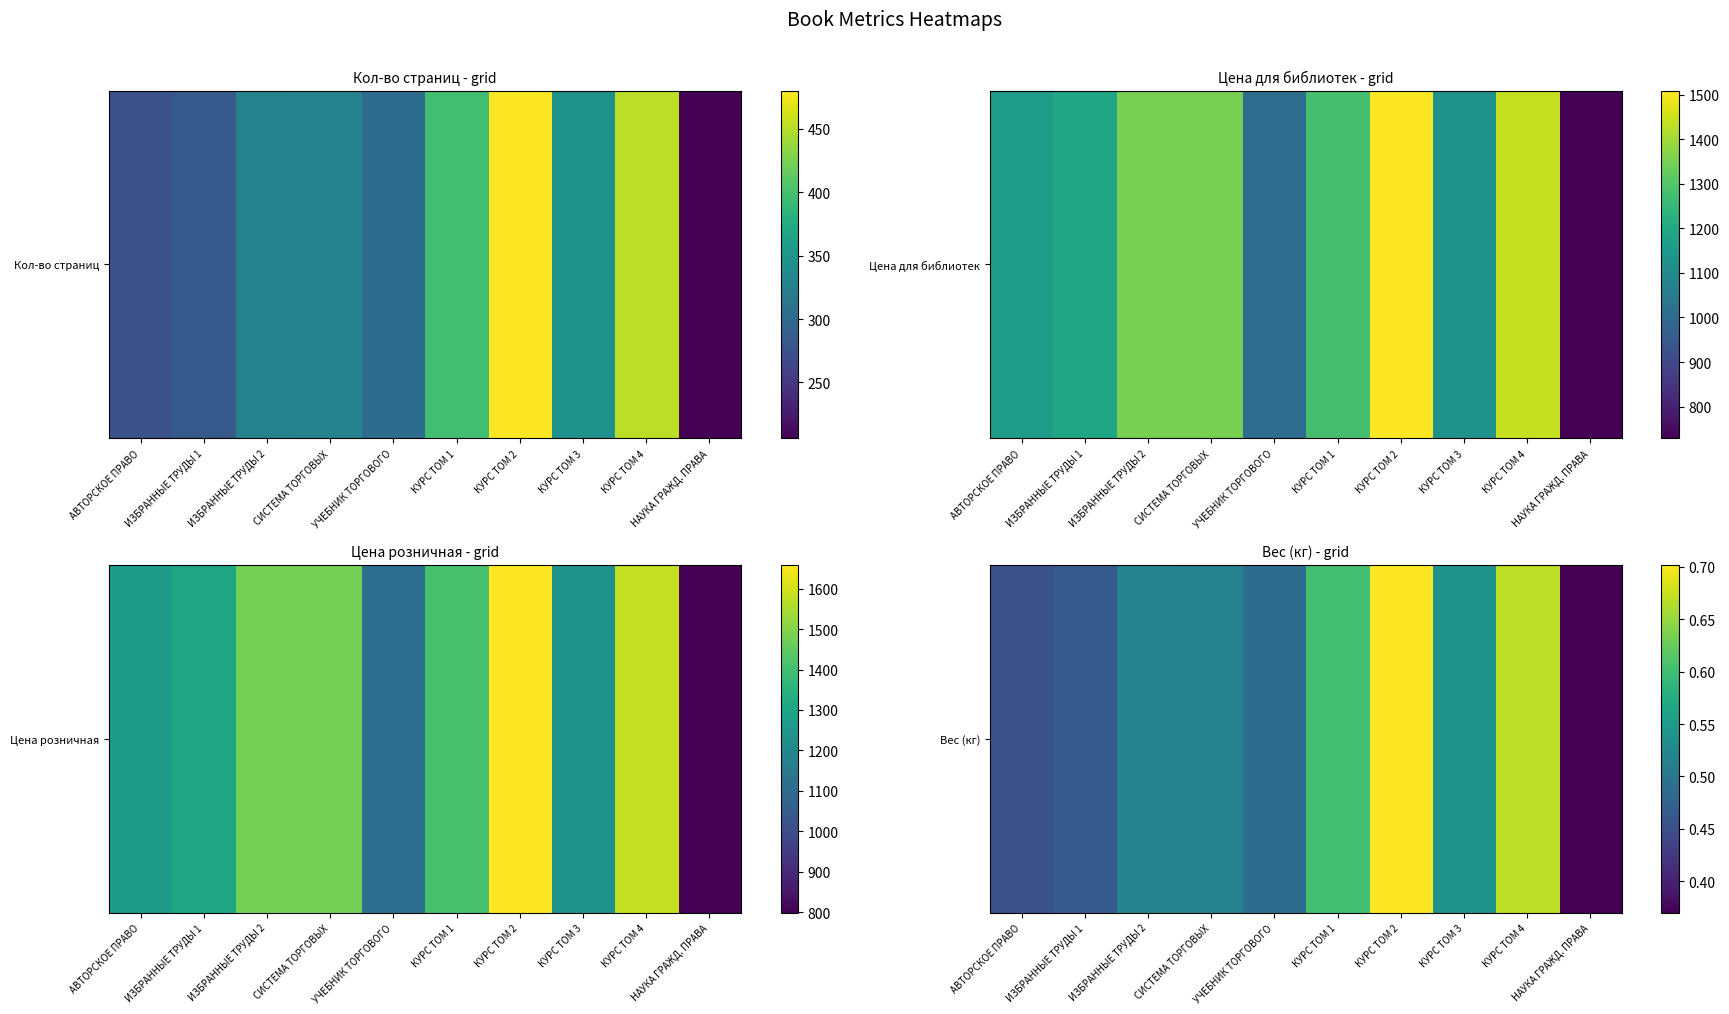

List the labels in order of value, largest first.

КУРС ТОМ 2, КУРС ТОМ 4, КУРС ТОМ 1, КУРС ТОМ 3, ИЗБРАННЫЕ ТРУДЫ 2, СИСТЕМА ТОРГОВЫХ, УЧЕБНИК ТОРГОВОГО, ИЗБРАННЫЕ ТРУДЫ 1, АВТОРСКОЕ ПРАВО, НАУКА ГРАЖД. ПРАВА